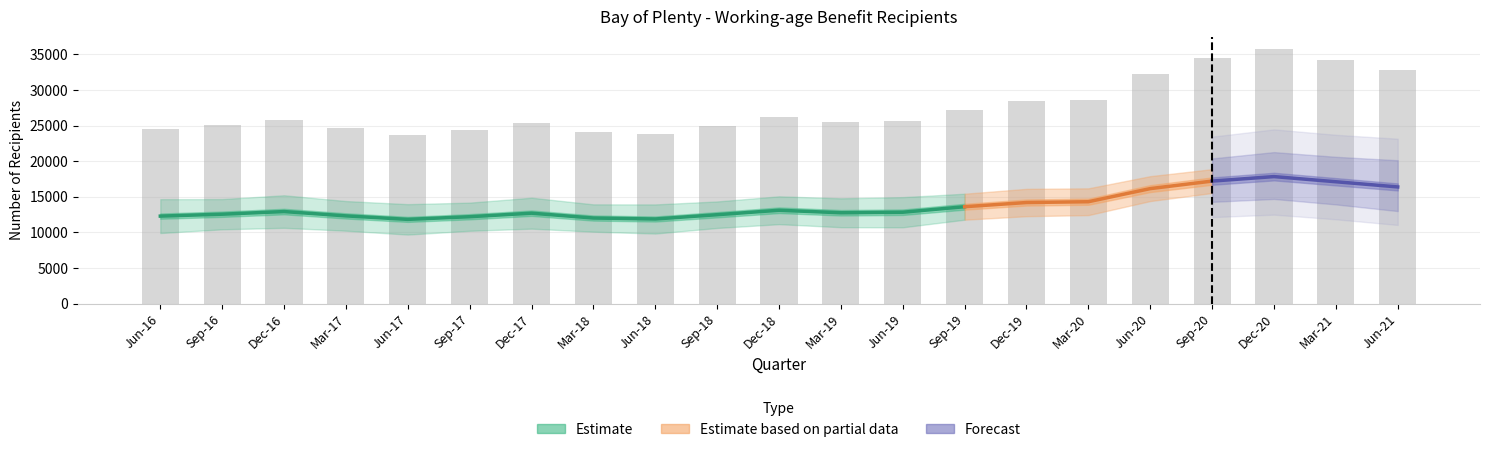

Which has a higher value, Mar-18 or Jun-17?

Mar-18